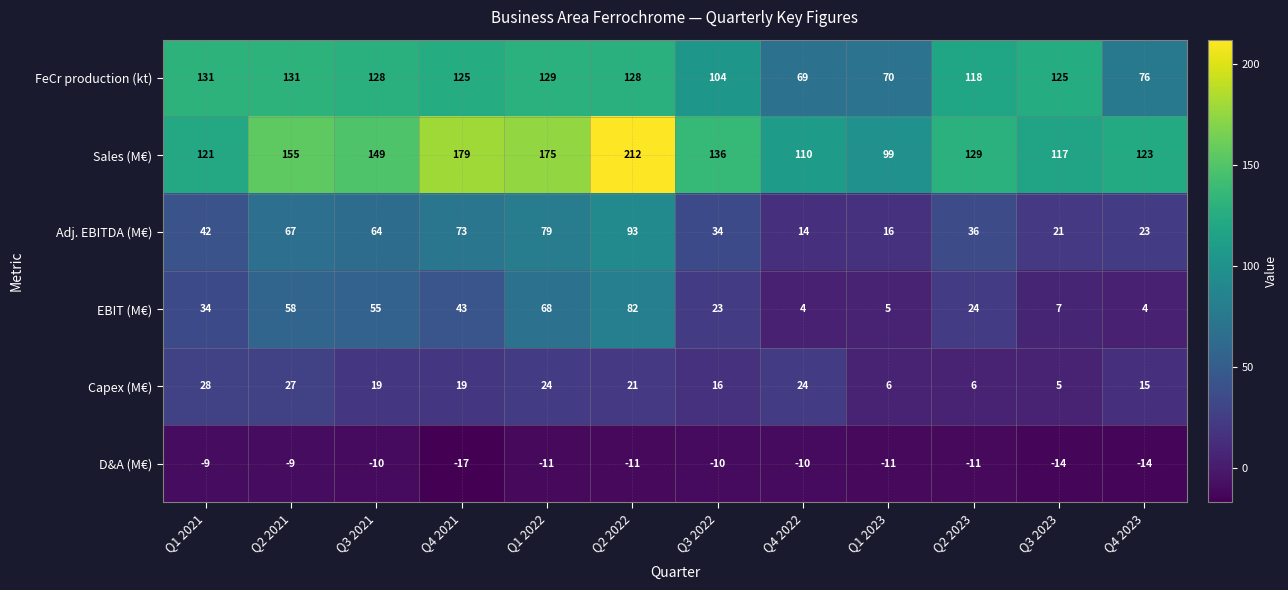

What is the sum of the FeCr production (kt) values at Q3 2023 and Q2 2023?

243